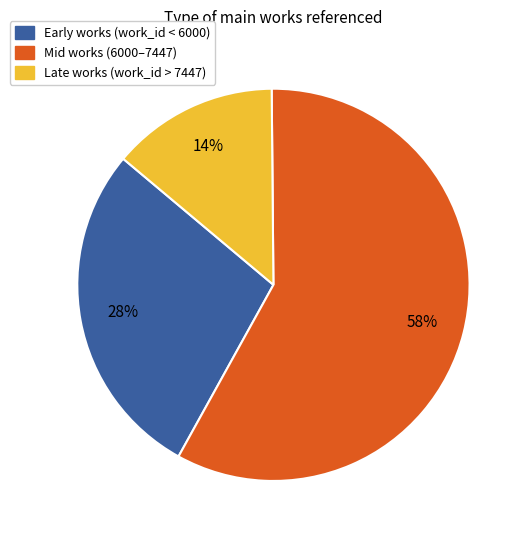

Is there any slice that represents more than half of the pie?

Yes